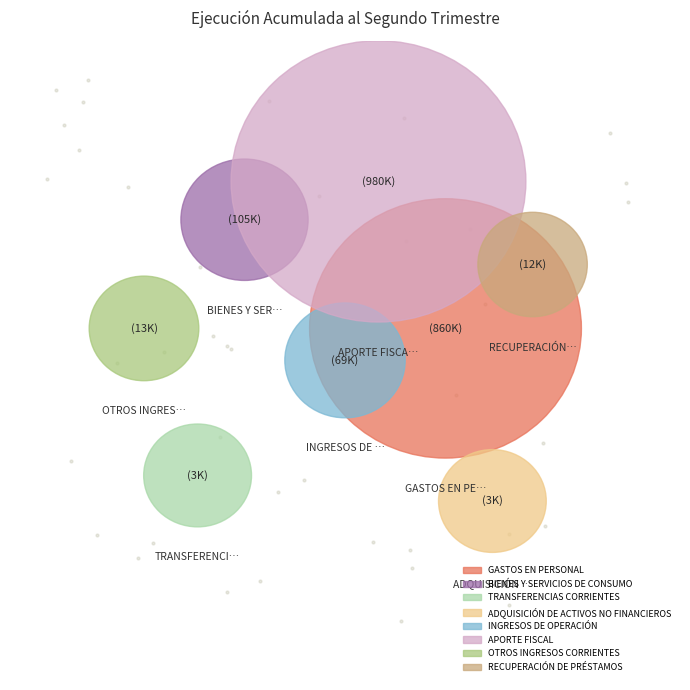

To the nearest percent, what is the difference between the largest and smallest slice percentages?

48%